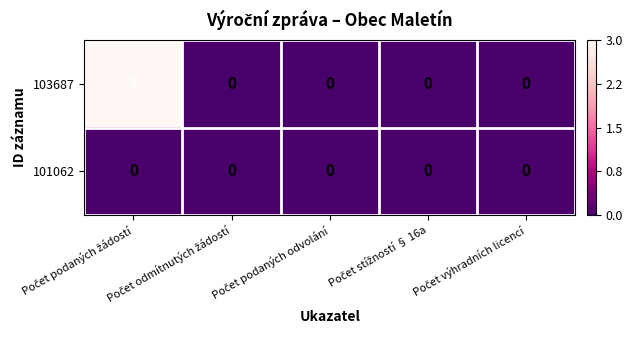

Which series has the largest total across all categories?

103687